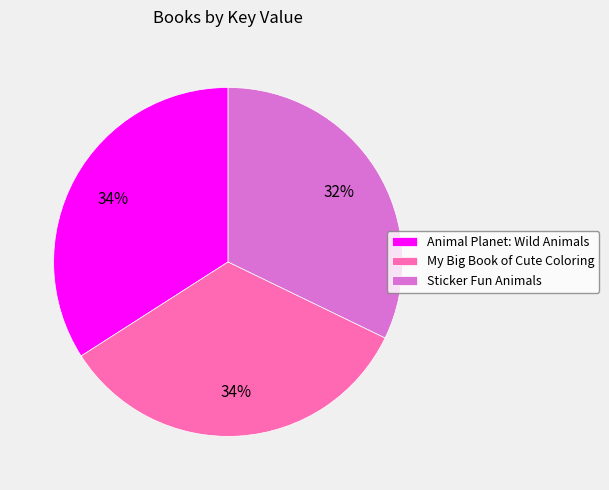

Which category has the smallest portion of the pie?

Sticker Fun Animals